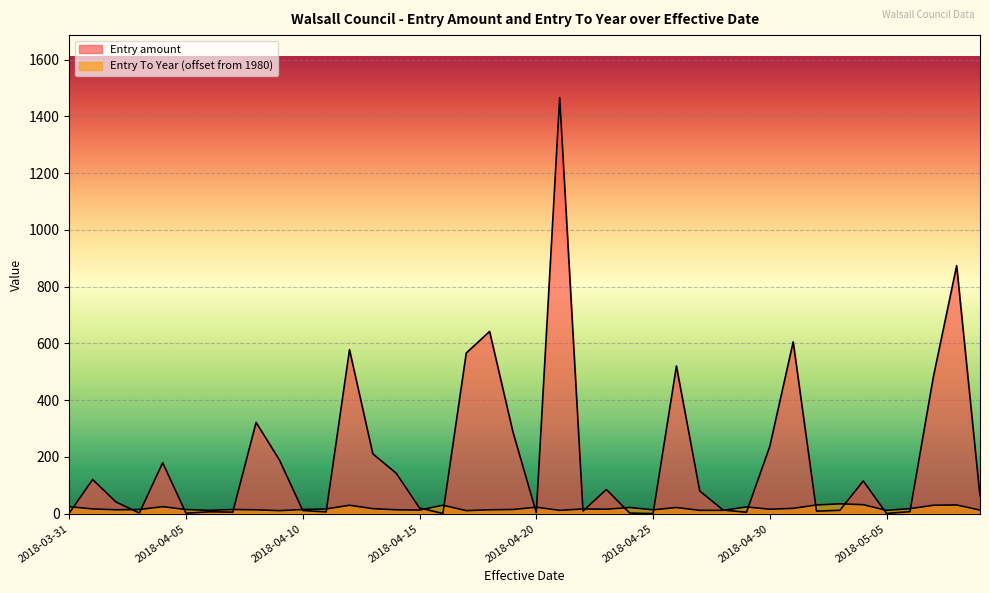

What value does the Entry To Year series have at 2018-04-01?

17.0